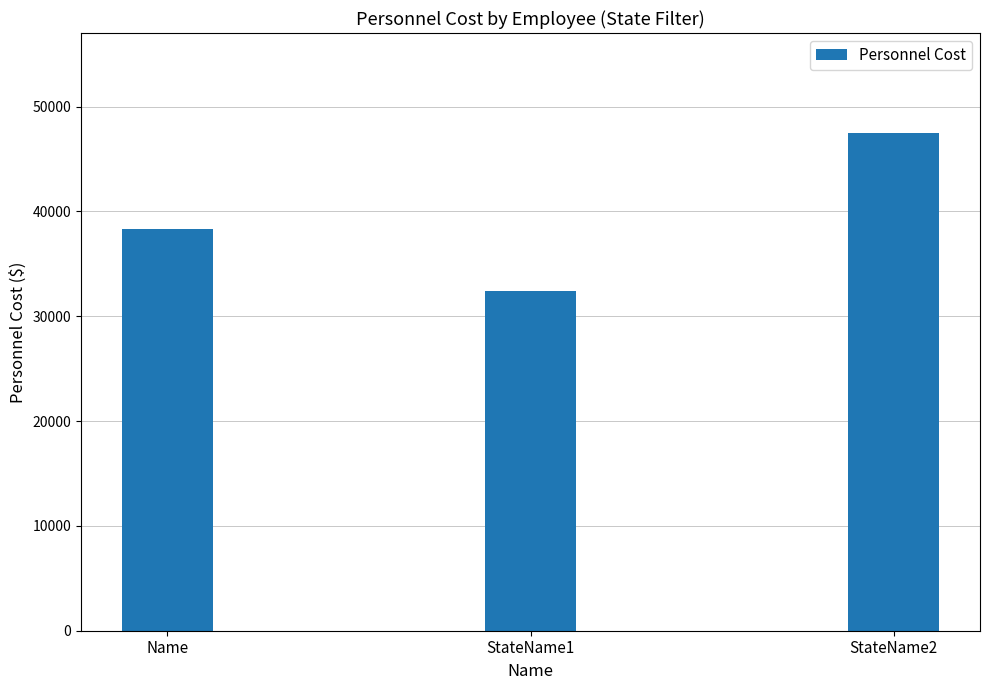

Where does the data first go above 38306?

Name